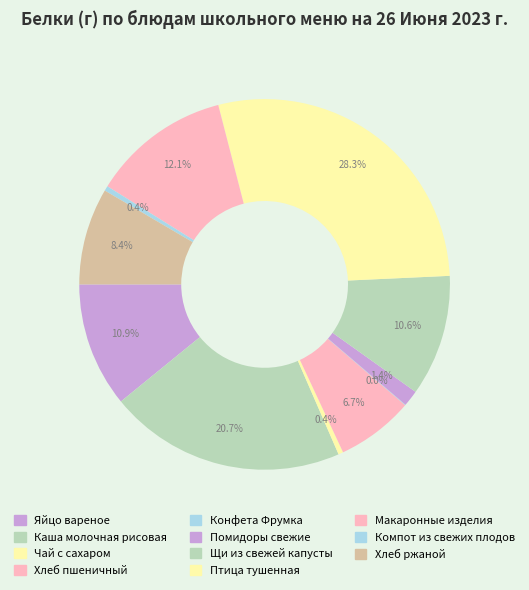

To the nearest percent, what is the combined percentage of Конфета Фрумка and Хлеб ржаной?

8%